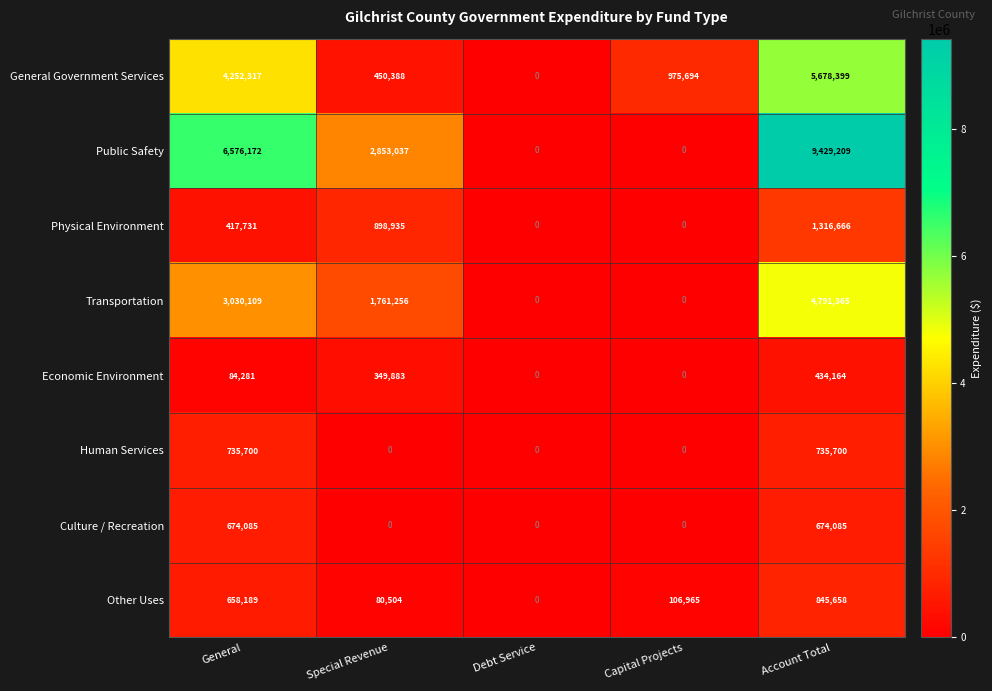

At which category is the sum across all series the highest?

Account Total